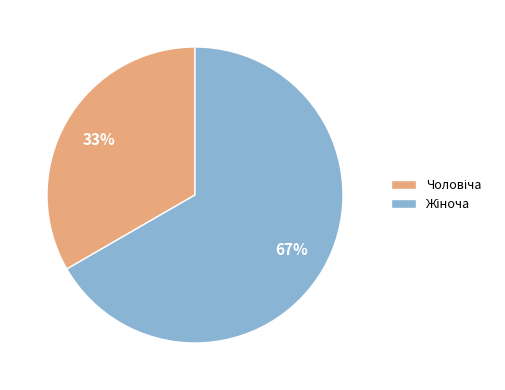

Is there a majority slice in this chart?

Yes